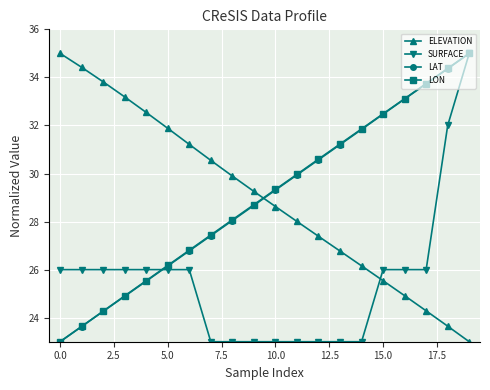

True or false: ELEVATION has more than 0 points higher than both neighbors.

False